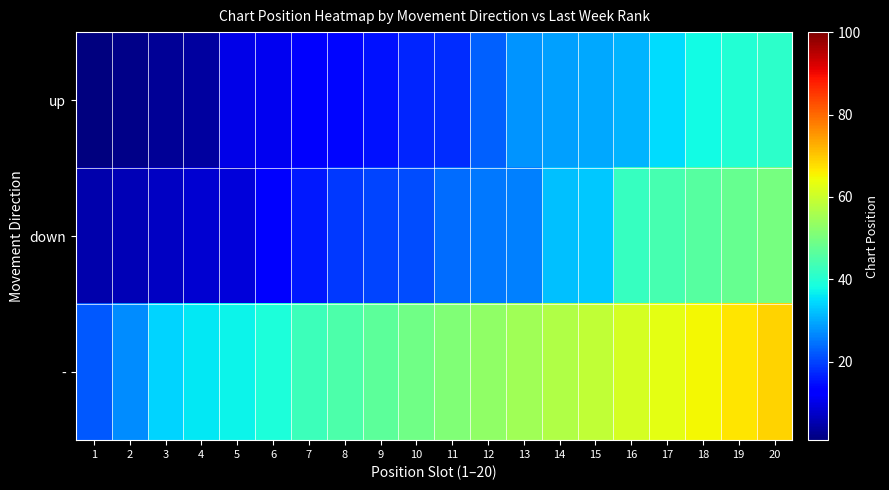

At which category is the sum across all series the highest?

20